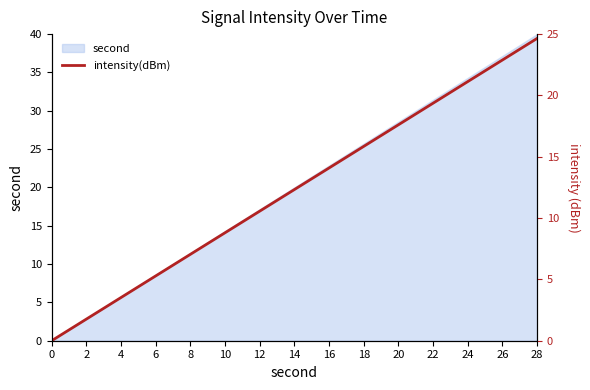

What is the ratio of the value at 26 to the value at 6?

4.3